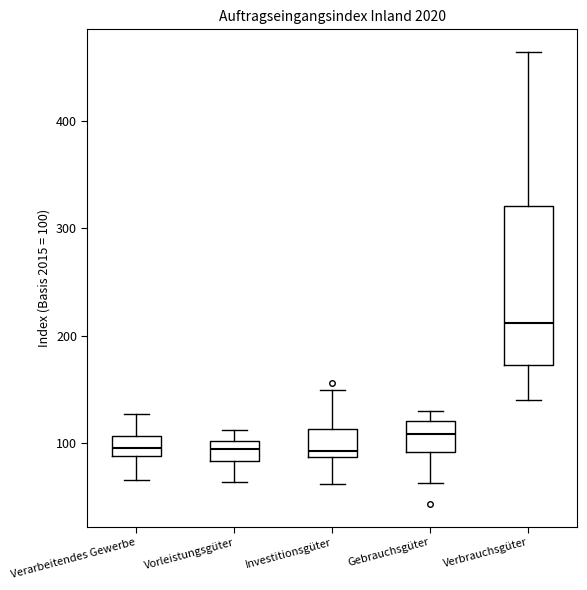

Where is the lower edge of the box for Vorleistungsgüter on the y-axis? The values are not printed on the chart, so give them approximately, as read against the axis.

80